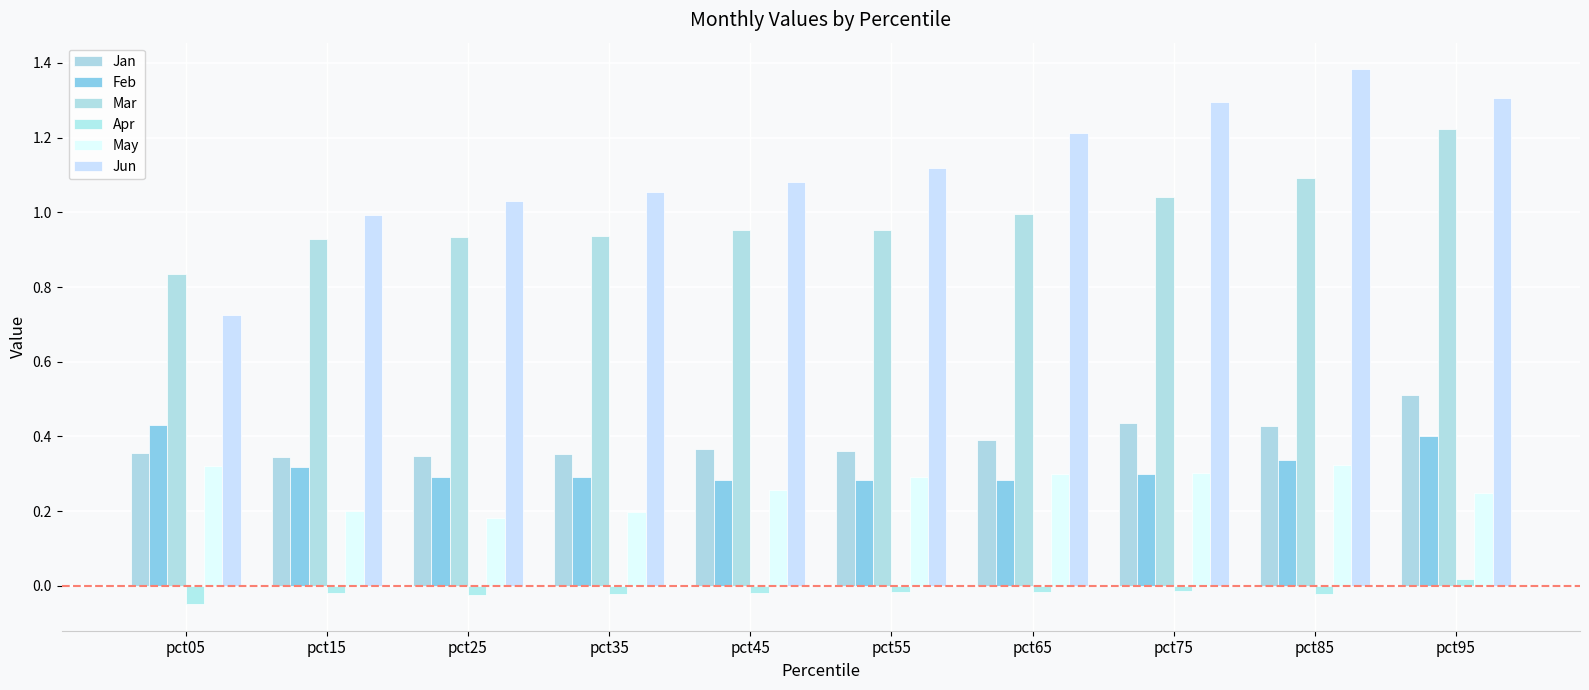

Is the value of Mar at pct55 greater than the value of Feb at pct85?

Yes